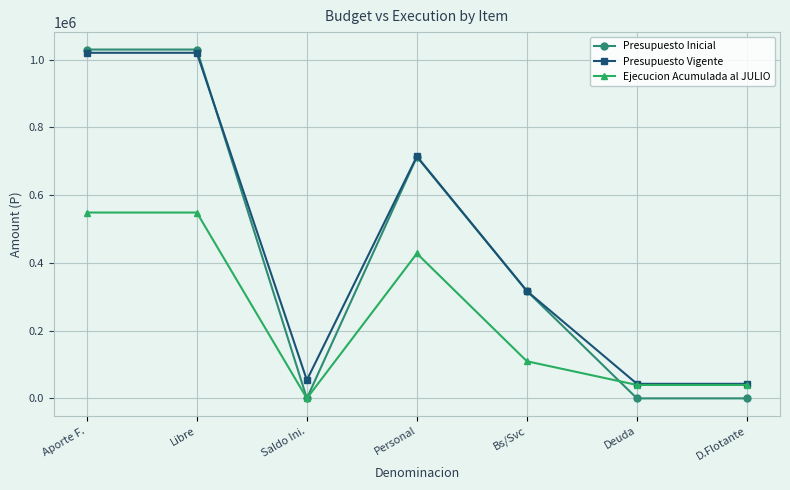

What are all the series names shown in the legend?

Presupuesto Inicial, Presupuesto Vigente, Ejecucion Acumulada al JULIO